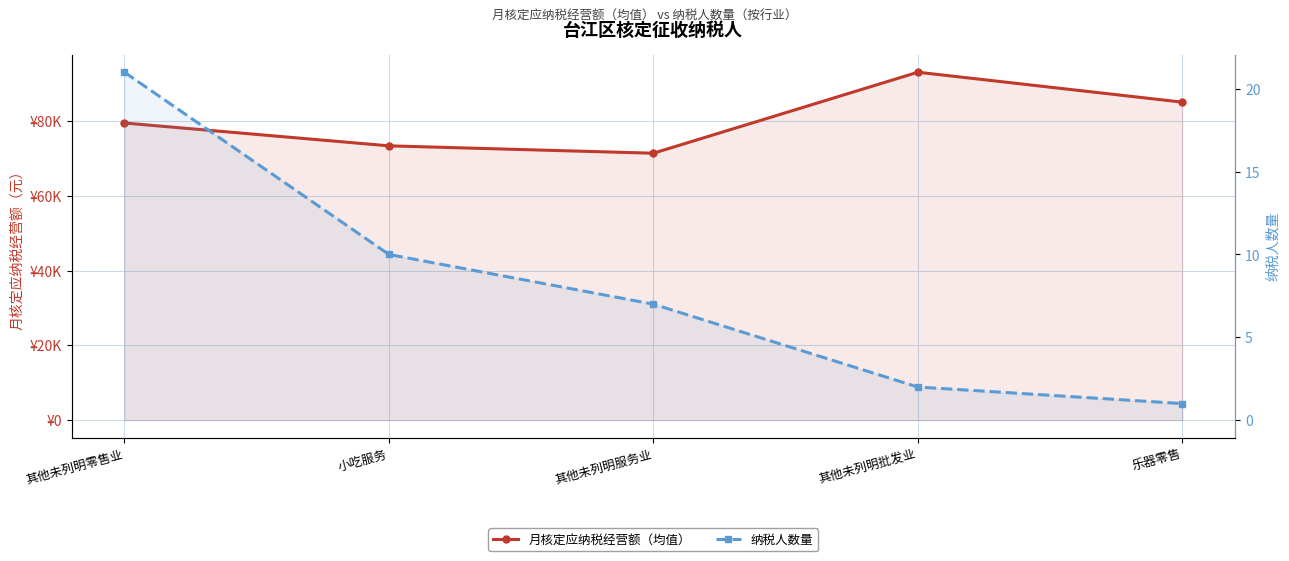

Rank the series by their maximum value, from highest to lowest.

月核定应纳税经营额（均值）, 纳税人数量